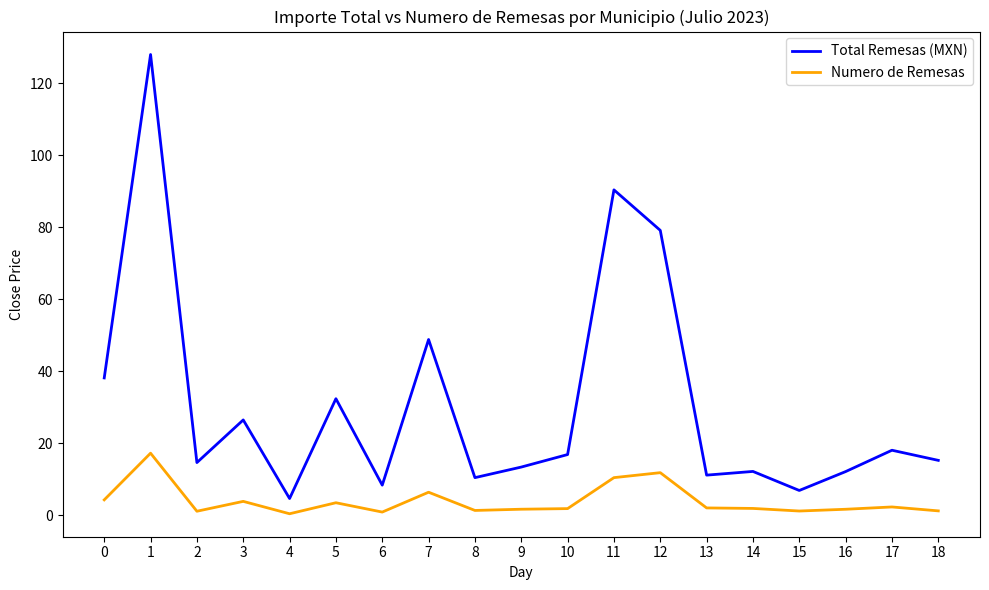

Rank the series by their maximum value, from lowest to highest.

Numero de Remesas, Total Remesas (MXN)